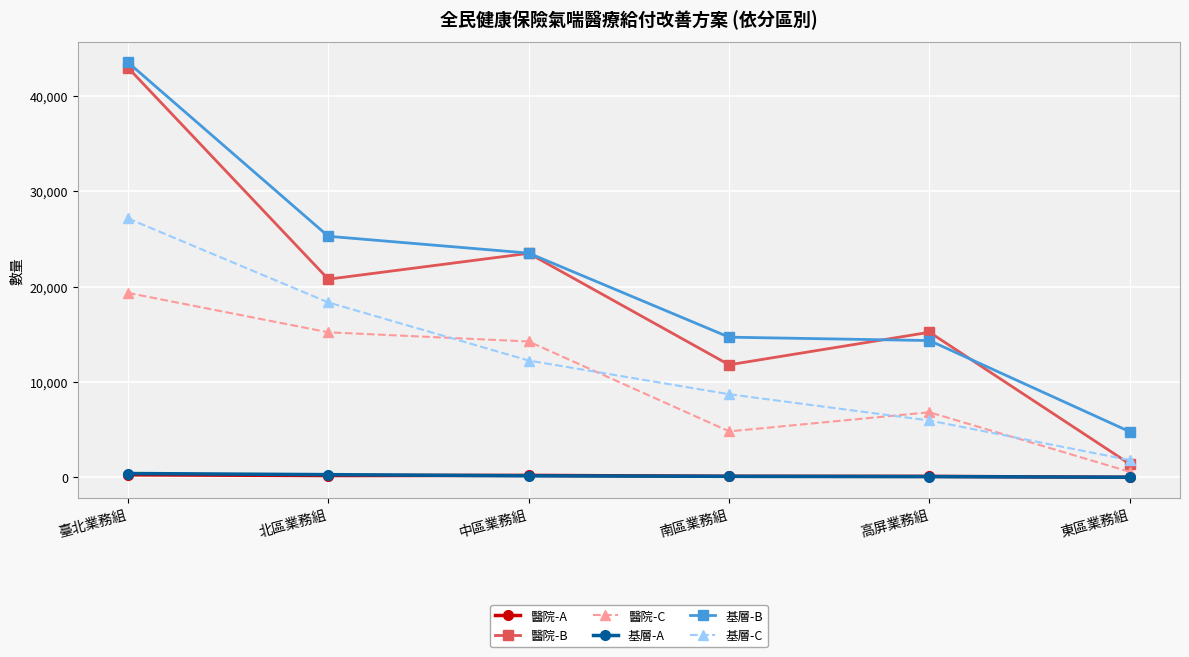

Does the chart display data point markers on the line(s)?

Yes